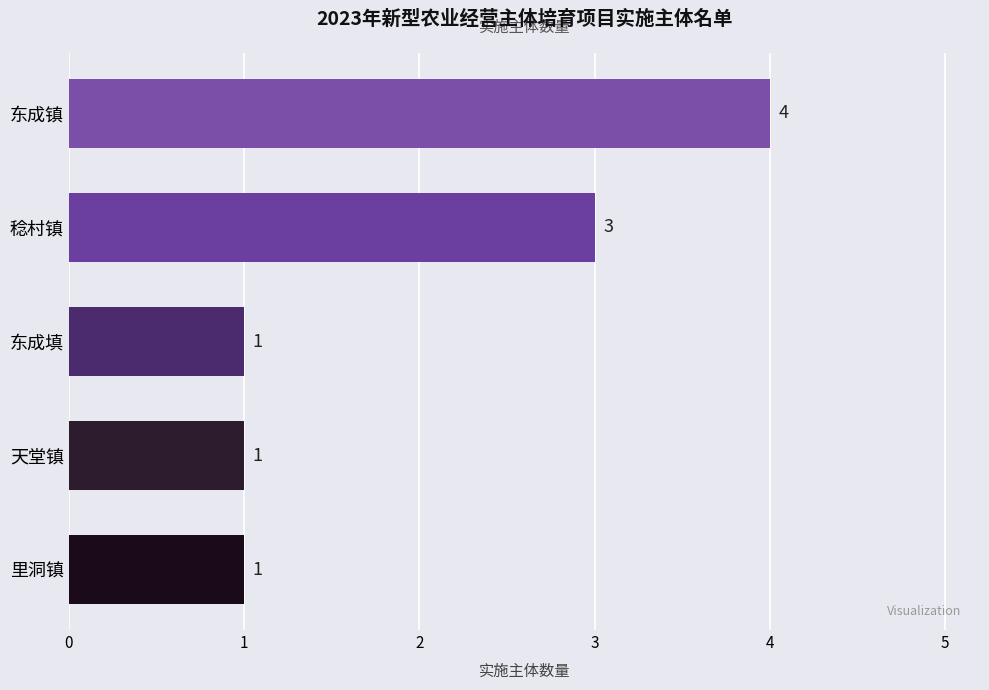

At which category does the chart reach its peak across all series?

东成镇